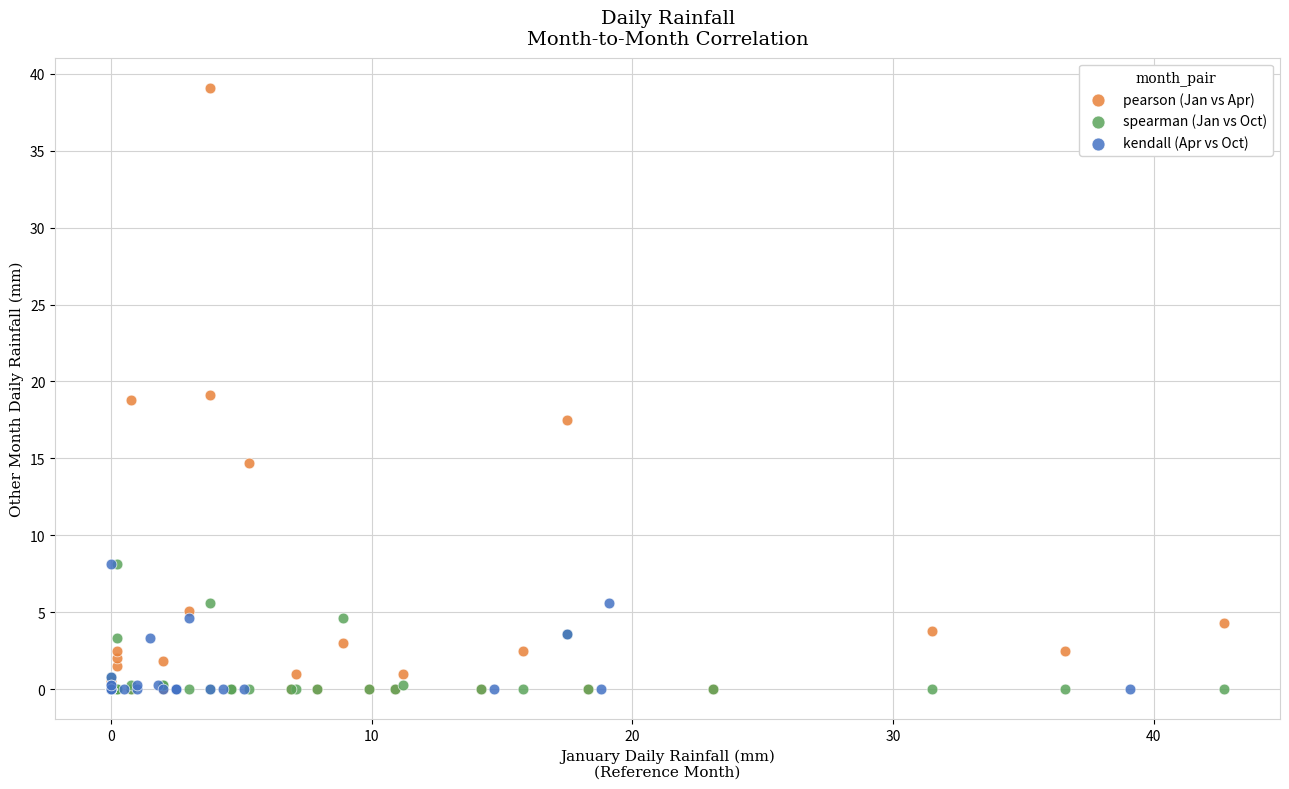

What are all the series names shown in the legend?

pearson (Jan vs Apr), spearman (Jan vs Oct), kendall (Apr vs Oct)